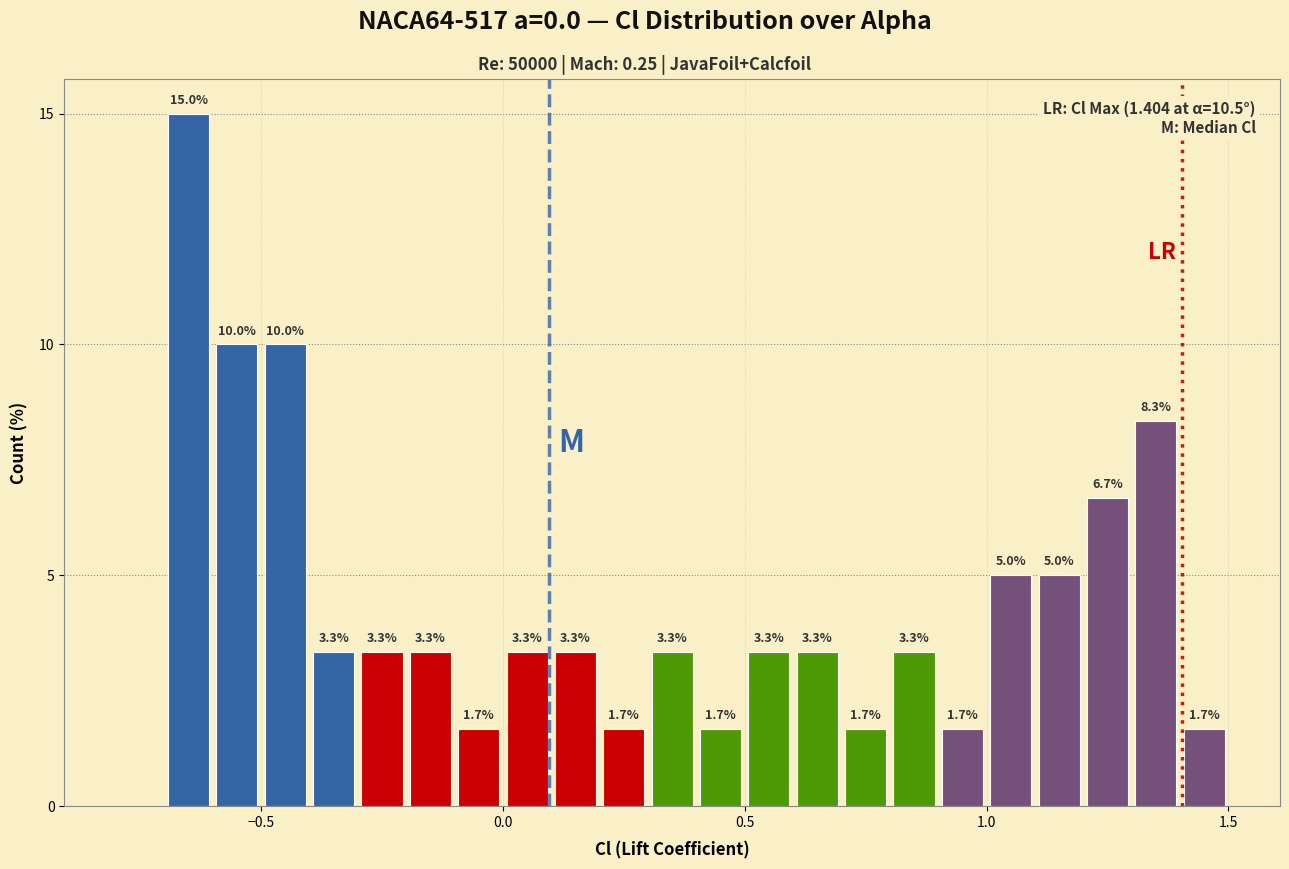

Around what value on the x-axis is the tallest bar? Give the approximate position of its centre, as read against the axis.

-0.65